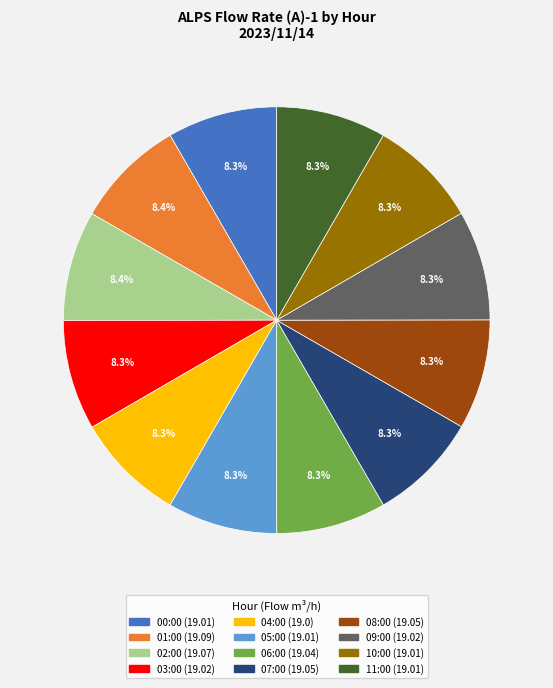

The 11:00 slice represents 8% of the pie. True or false?

True